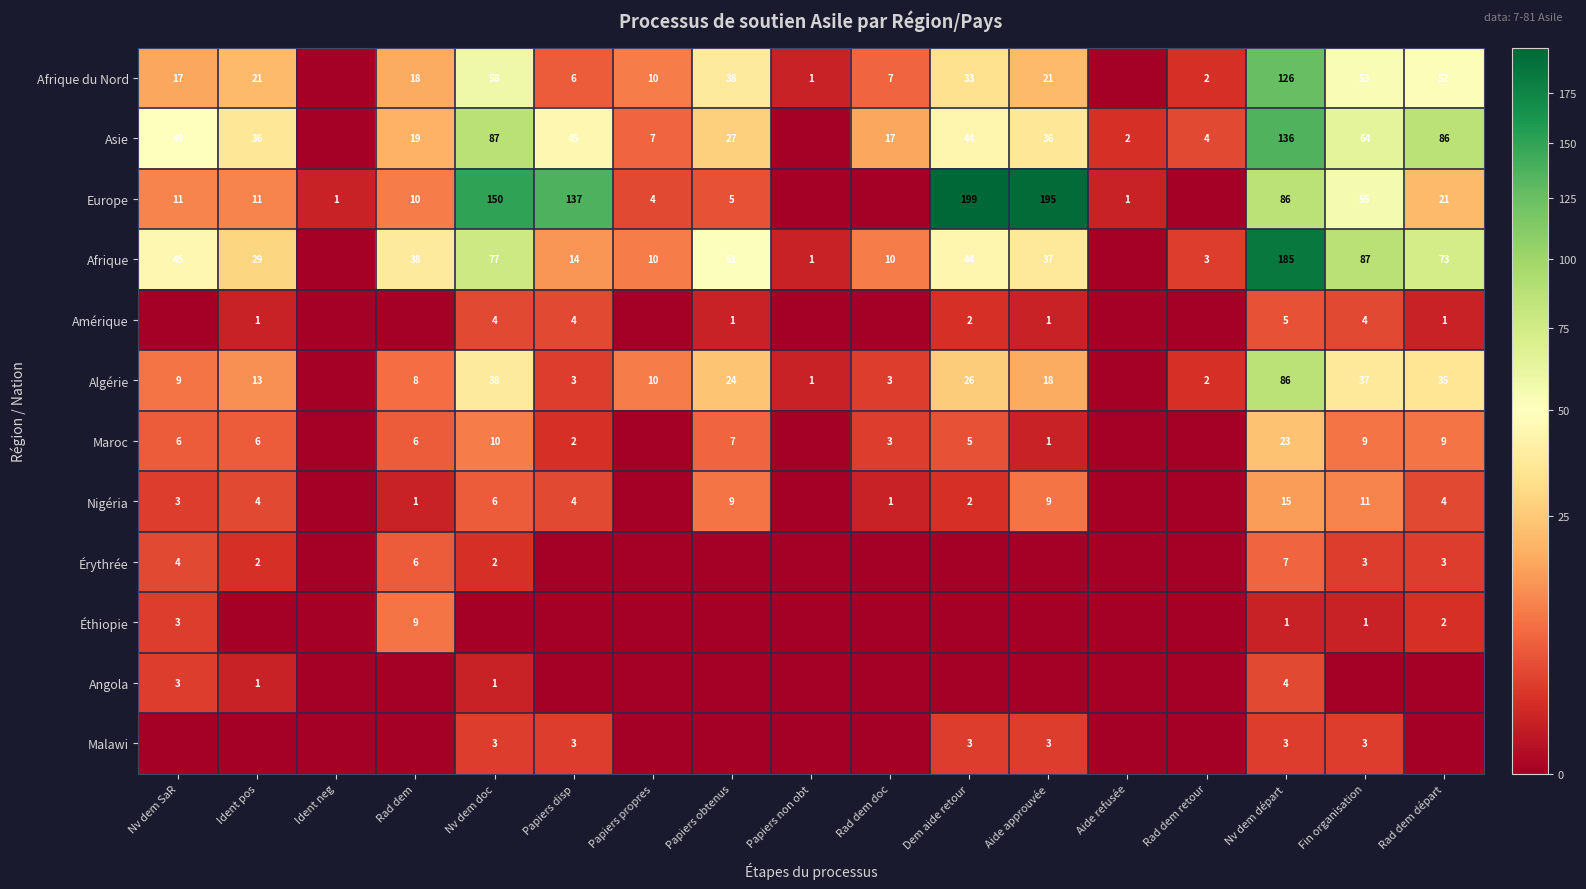

Is the value of Asie at Aide refusée greater than the value of Érythrée at Rad dem?

No